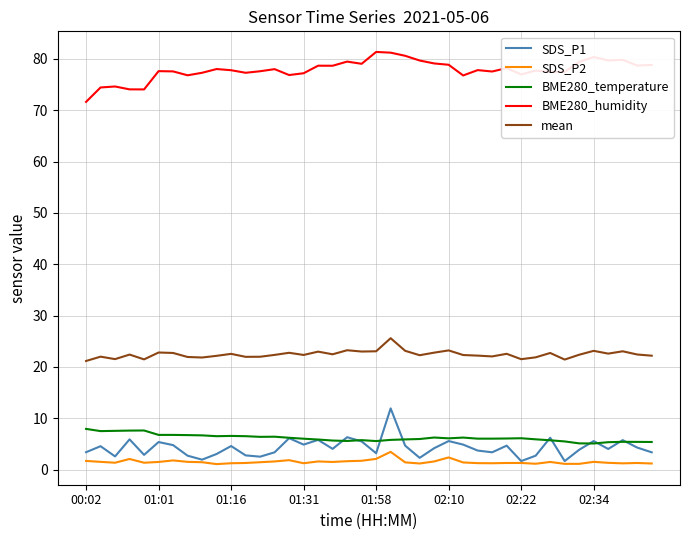

Which series has the largest total across all categories?

BME280_humidity